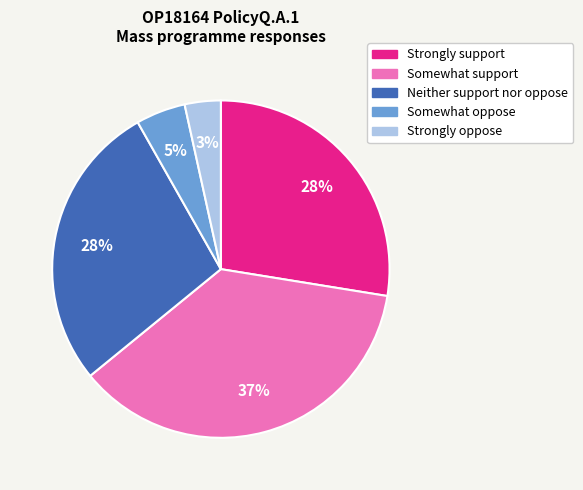

Is the sum of Neither support nor oppose and Somewhat support greater than half?

Yes